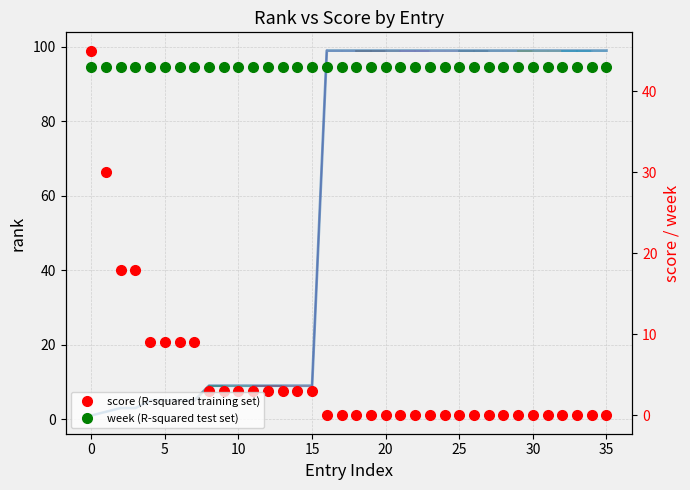

List the labels in order of rank value, largest first.

aeronca flyer, bigbutte, dakesh, ddpigeons, elmo4x4, fireneuf, grumpydopey3, jebbbifer, june6, luckbme, mtmogie, nomadnorm, pajoerog, patco1950, rdbaxter, skunker, tabalilly, triplejamesl, wanzelu, weezieboop, butchsuf, charlieann, heliumman, larryo, lobomente, lockjim, mac42, peggy121, 2l84lunch, dcut, georgelanning, mahal, excitations, oreo2757, legend397, yanknshank29